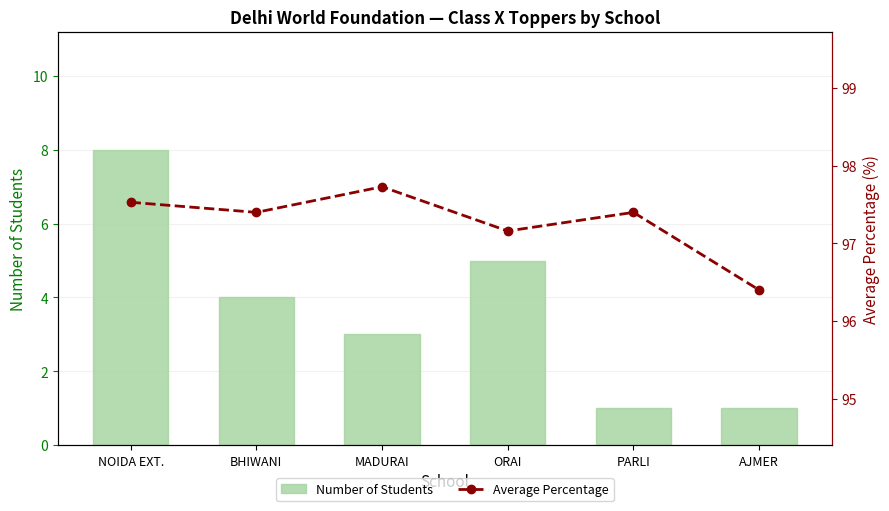

Reading left to right, transcribe all the data shown in this chart.

Number of Students: NOIDA EXT.=8.0	BHIWANI=4.0	MADURAI=3.0	ORAI=5.0	PARLI=1.0	AJMER=1.0
Average Percentage: NOIDA EXT.=97.5	BHIWANI=97.4	MADURAI=97.7	ORAI=97.2	PARLI=97.4	AJMER=96.4